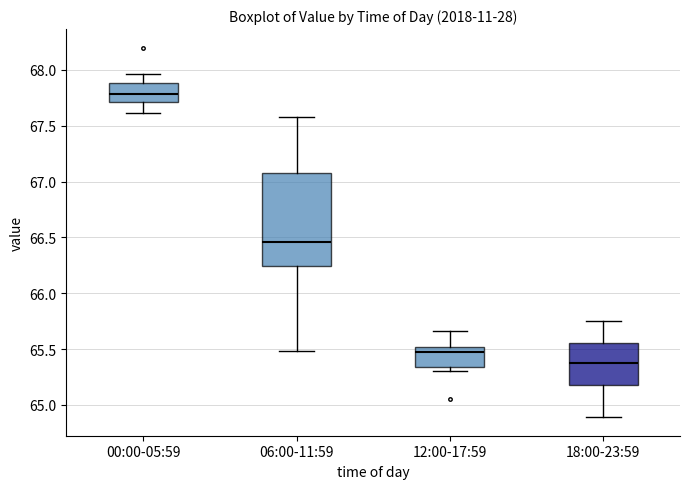

Where does the lower whisker of the box for 18:00-23:59 end on the y-axis? The values are not printed on the chart, so give them approximately, as read against the axis.

64.90